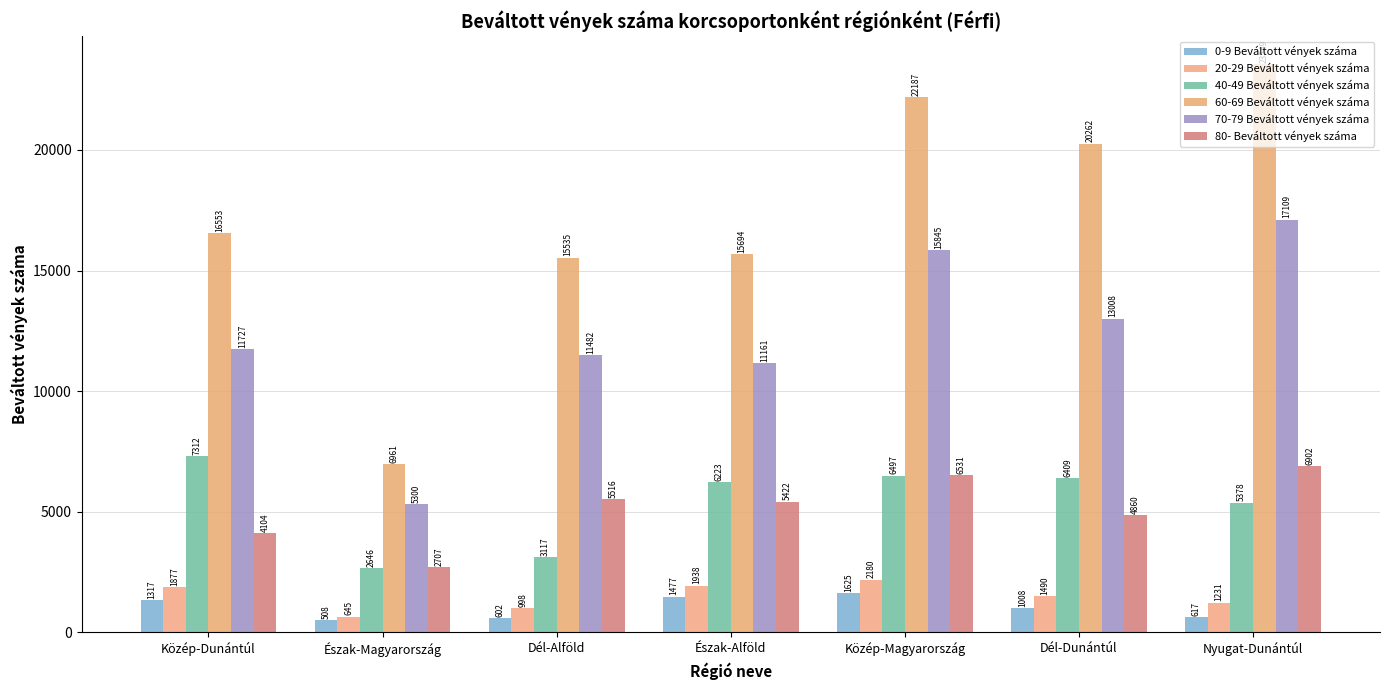

Count the number of categories in the chart.

7